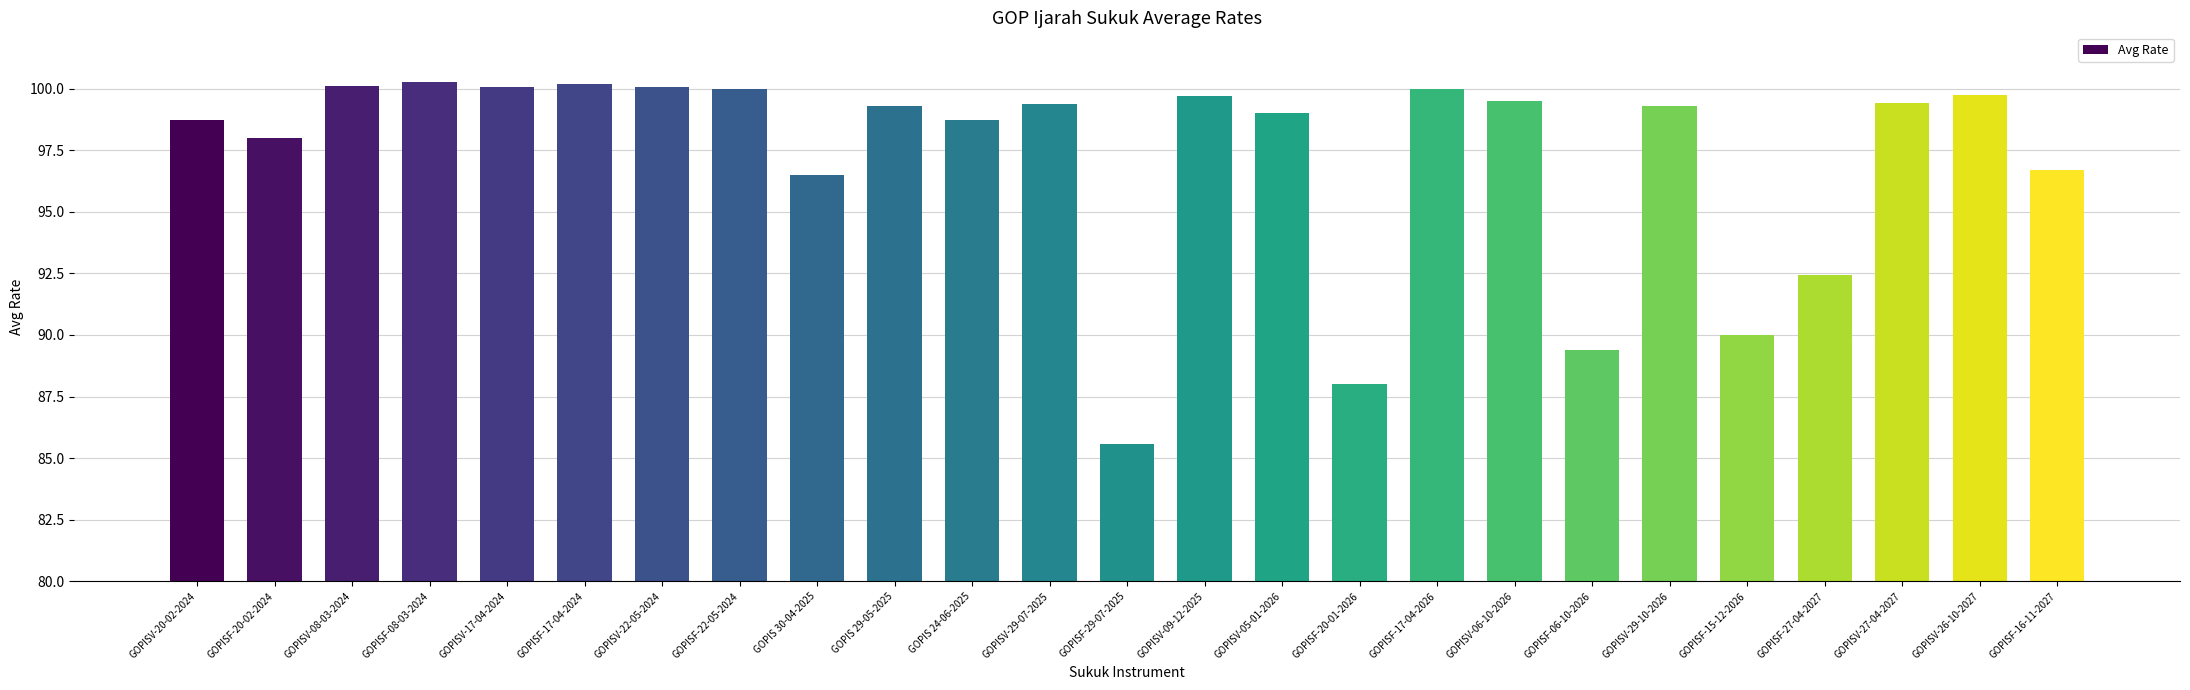

What is the sum of the values at GOPISF-06-10-2026 and GOPISF-20-01-2026?

177.4